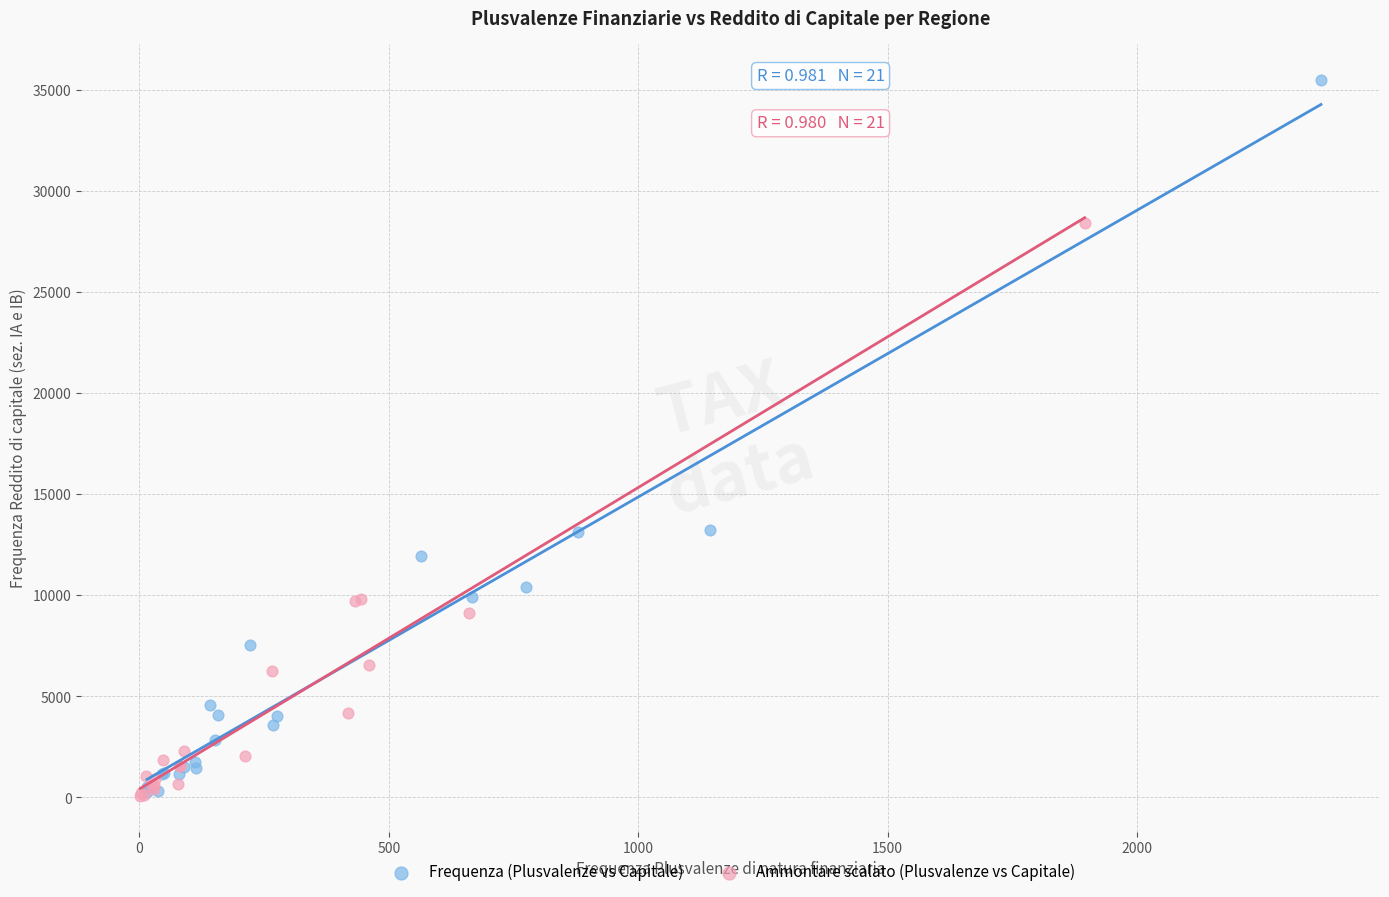

Which series reaches the maximum Y coordinate?

Frequenza (Plusvalenze vs Capitale)